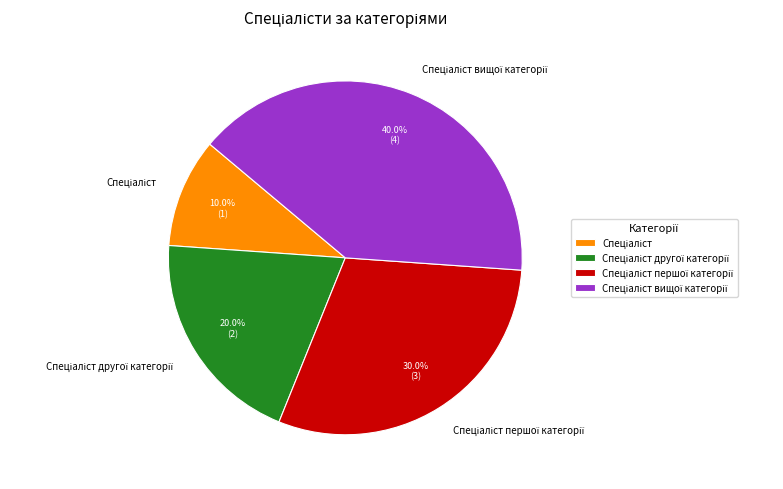

Does any single category account for the majority?

No